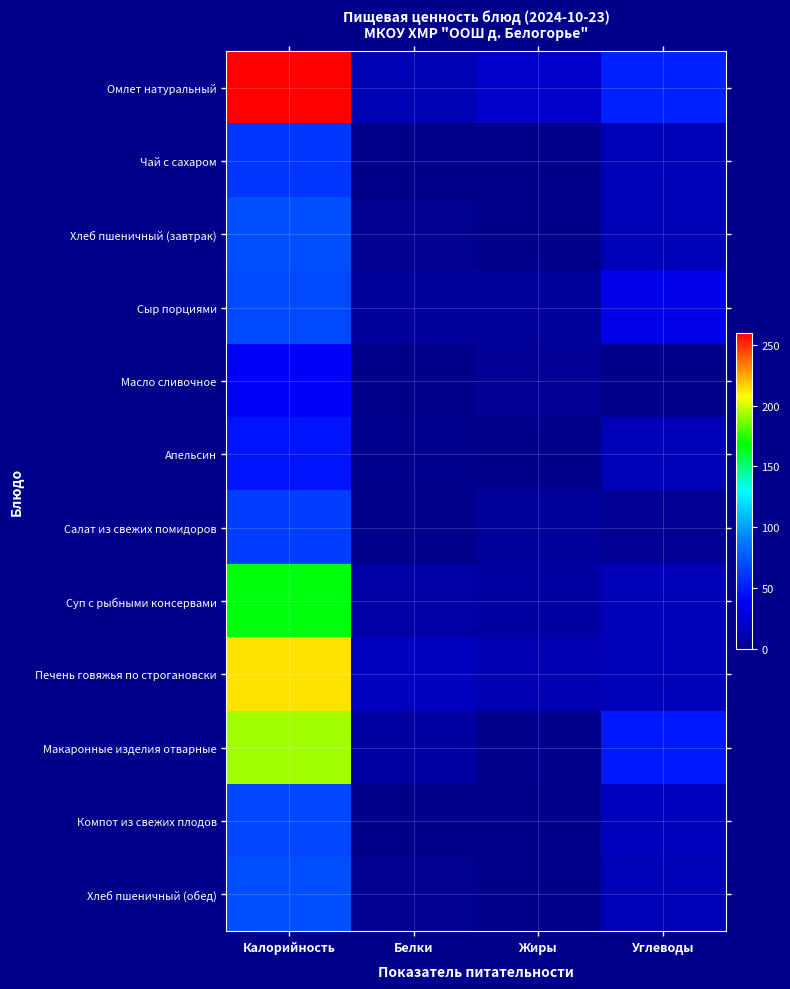

Reading right to left, list all the values displayed in this chart.

Омлет натуральный: Углеводы=52.2	Жиры=21.4	Белки=14.2	Калорийность=259.5
Чай с сахаром: Углеводы=15.2	Жиры=0.0	Белки=0.1	Калорийность=61.0
Хлеб пшеничный (завтрак): Углеводы=14.8	Жиры=0.2	Белки=2.3	Калорийность=70.5
Сыр порциями: Углеводы=32.4	Жиры=5.2	Белки=5.1	Калорийность=68.6
Масло сливочное: Углеводы=0.0	Жиры=4.1	Белки=0.0	Калорийность=37.4
Апельсин: Углеводы=16.2	Жиры=0.4	Белки=1.8	Калорийность=47.0
Салат из свежих помидоров: Углеводы=3.6	Жиры=5.1	Белки=0.9	Калорийность=64.0
Суп с рыбными консервами: Углеводы=16.1	Жиры=7.2	Белки=9.2	Калорийность=166.2
Печень говяжья по строгановски: Углеводы=15.3	Жиры=13.8	Белки=18.0	Калорийность=213.0
Макаронные изделия отварные: Углеводы=48.7	Жиры=0.9	Белки=7.5	Калорийность=193.2
Компот из свежих плодов: Углеводы=17.2	Жиры=0.1	Белки=0.2	Калорийность=68.0
Хлеб пшеничный (обед): Углеводы=14.8	Жиры=0.2	Белки=2.3	Калорийность=70.5